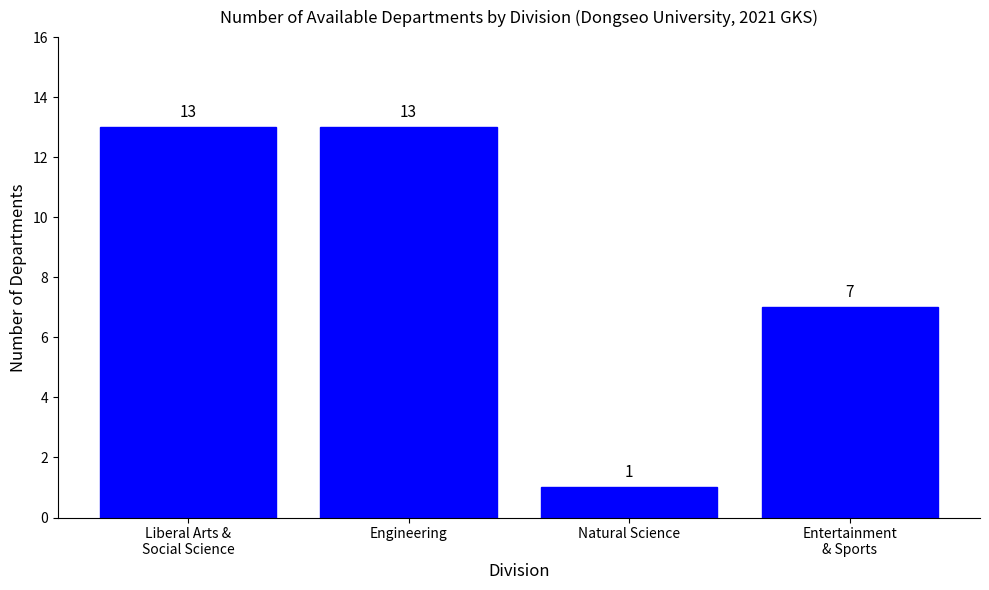

Which category has the lowest value across all series?

Natural Science